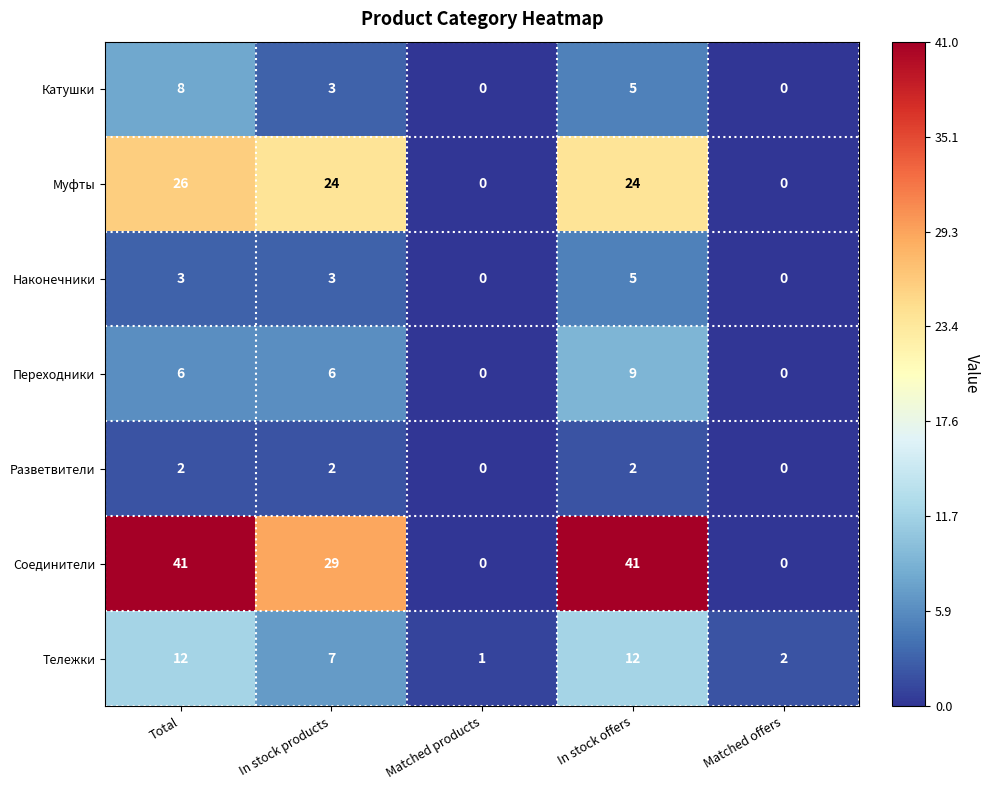

The value of Катушки at In stock offers is 8. True or false?

False